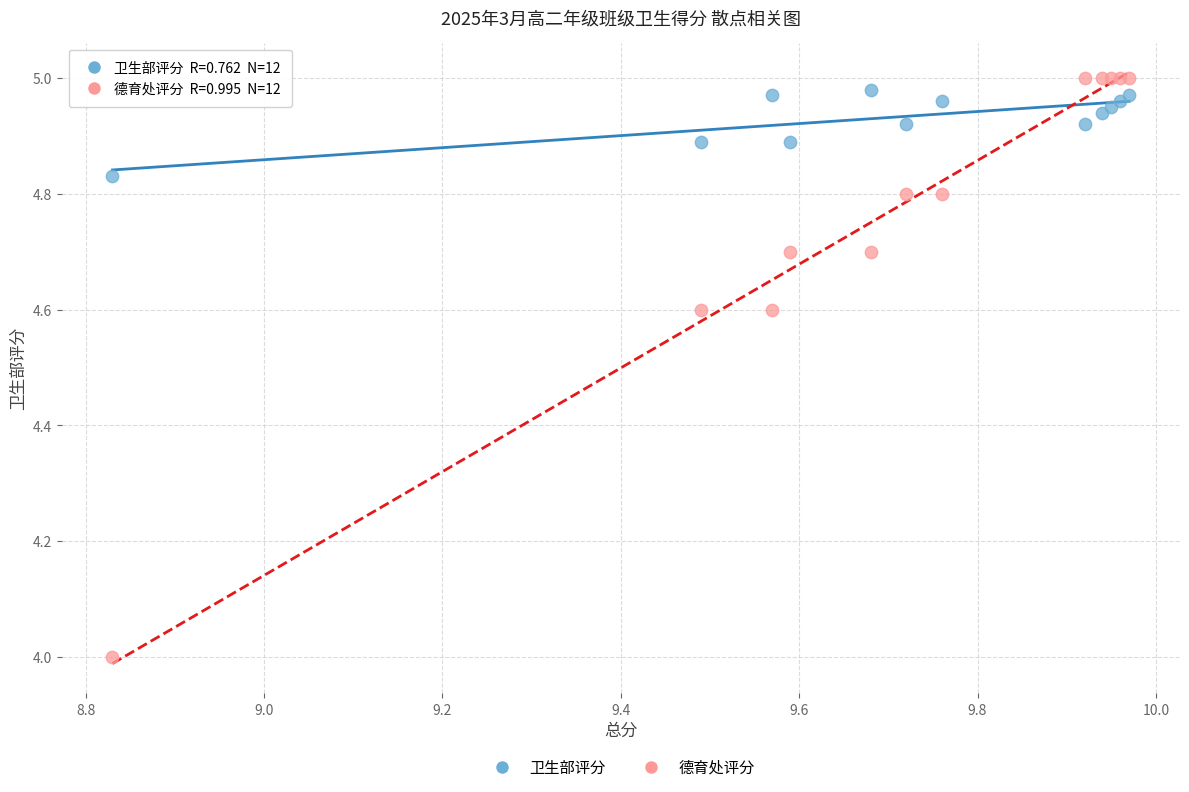

What are all the series names shown in the legend?

卫生部评分, 德育处评分